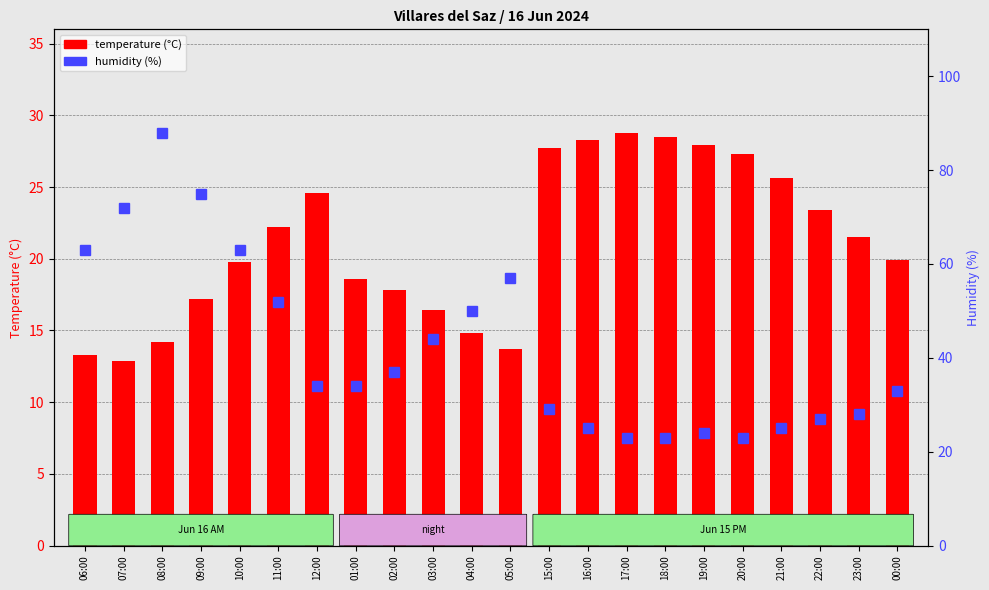

Rank the series by their maximum value, from highest to lowest.

humidity (%), temperature (°C)